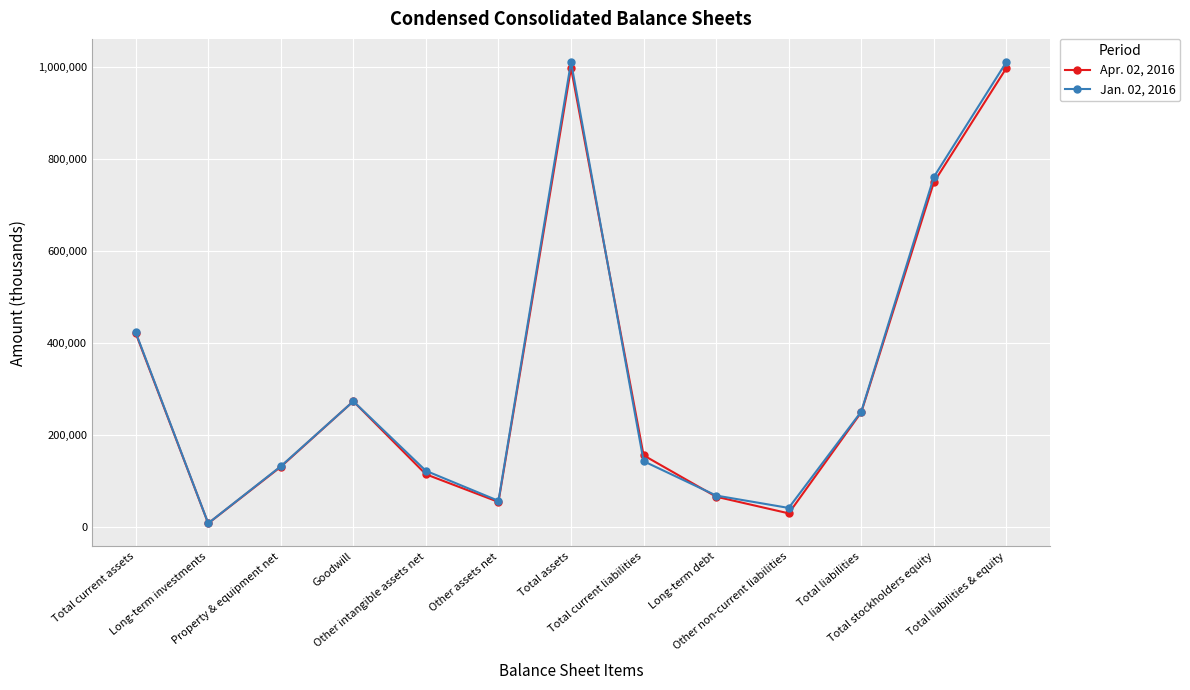

What position from the left is Other intangible assets net?

5